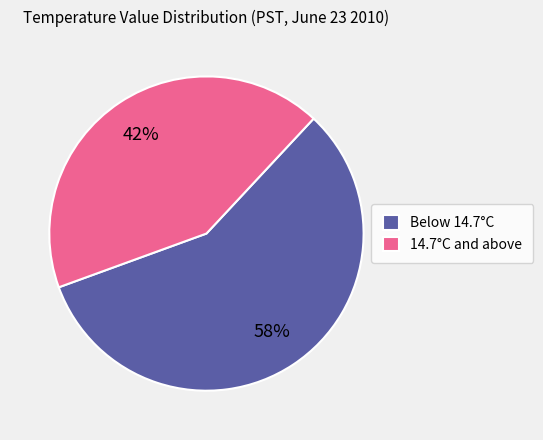

Which has a higher value, Below 14.7°C or 14.7°C and above?

Below 14.7°C